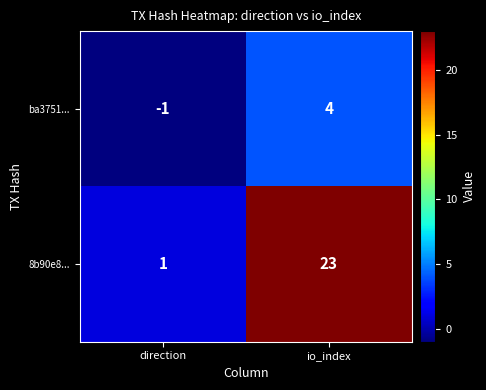

Reading left to right, what are all the values shown in this chart?

ba3751...: -1	4
8b90e8...: 1	23